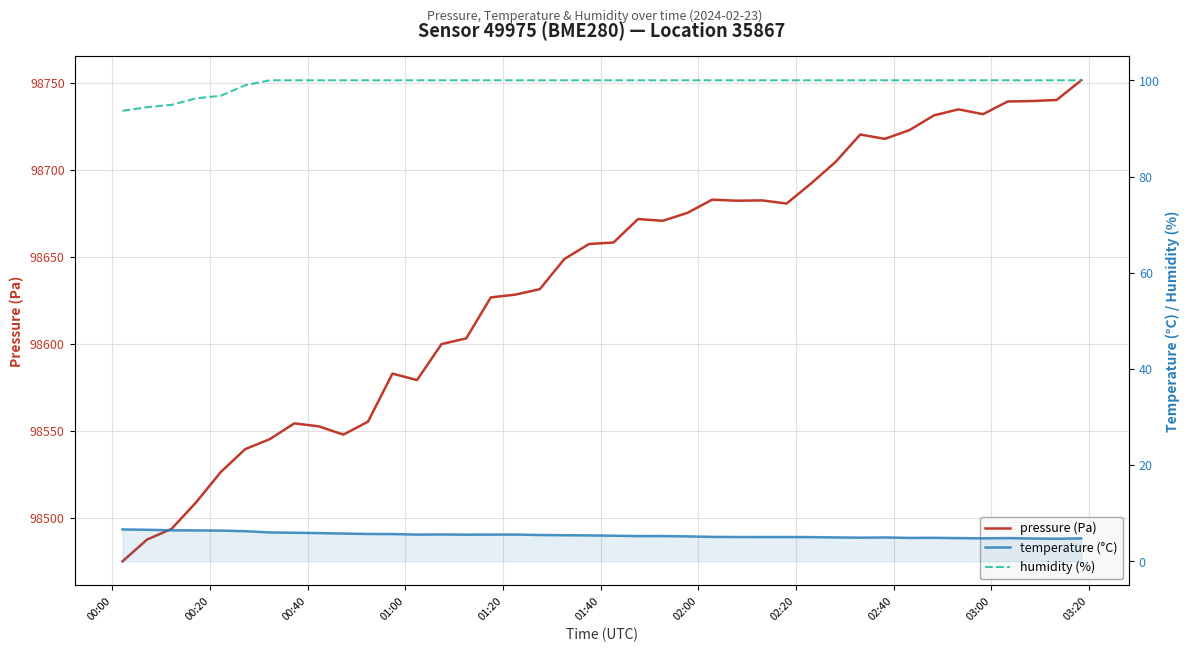

True or false: temperature (°C) and humidity (%) cross at least once.

False